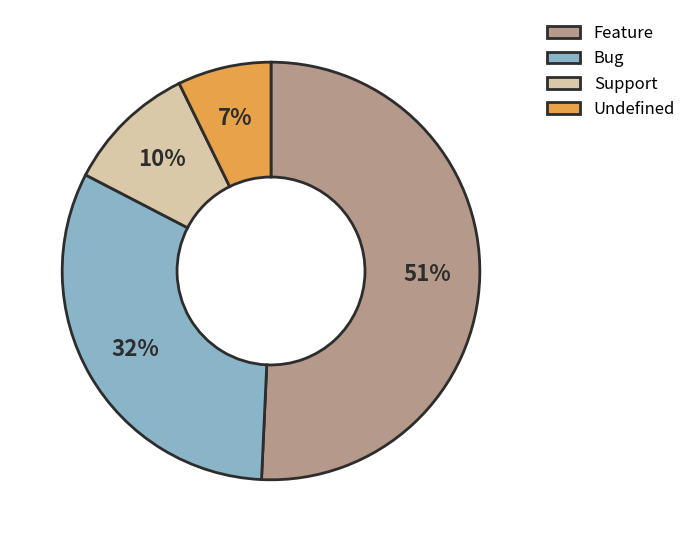

Is it true that Feature is 51% of the pie?

True